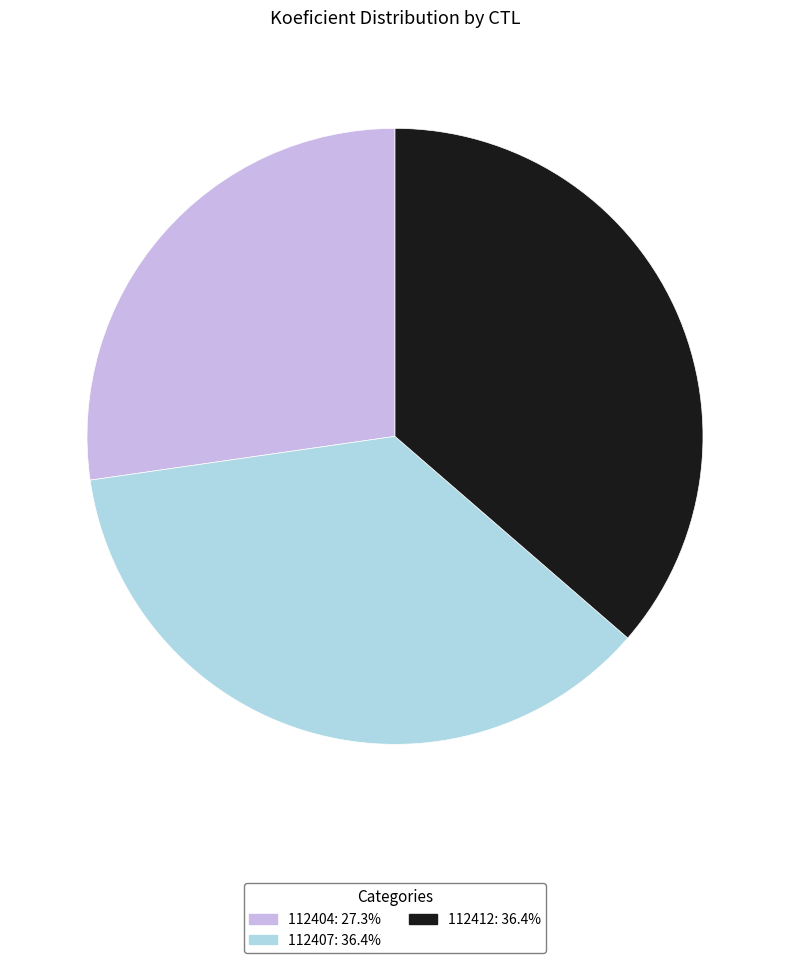

What is the smallest slice in the pie chart?

112404